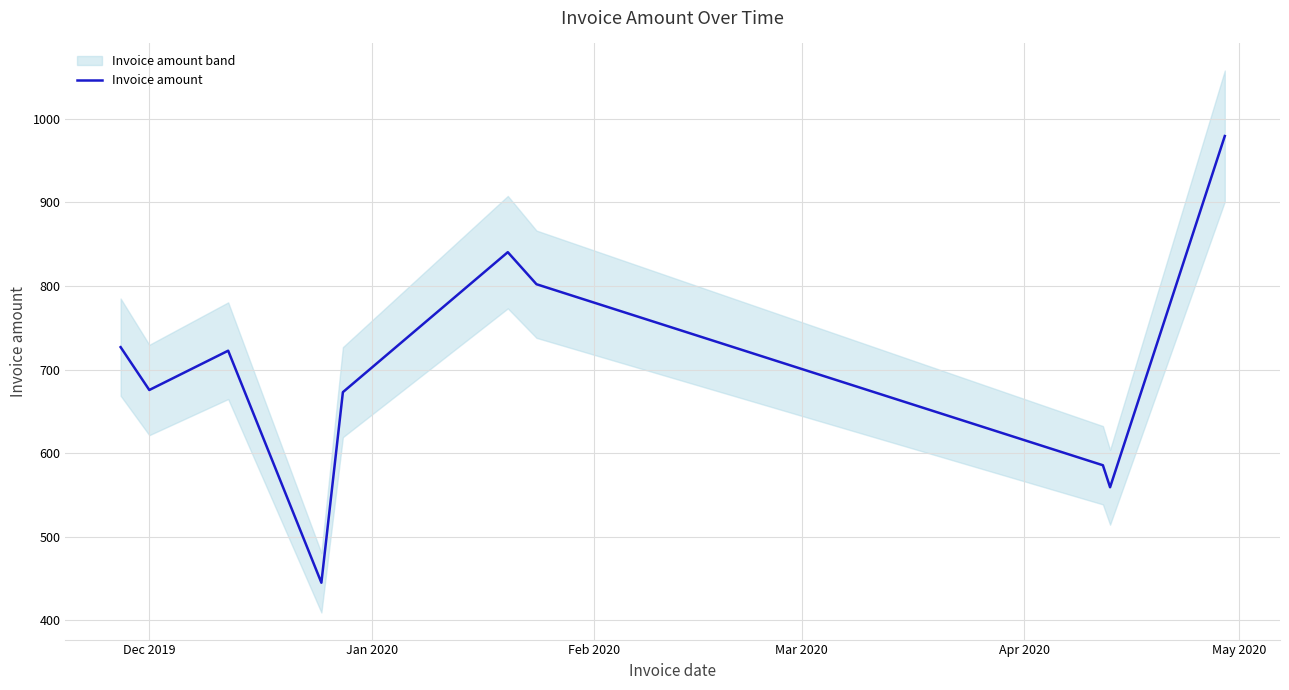

Reading left to right, transcribe all the data shown in this chart.

726.9	675.7	722.7	445.2	673.1	840.5	802.2	585.7	559.3	979.4